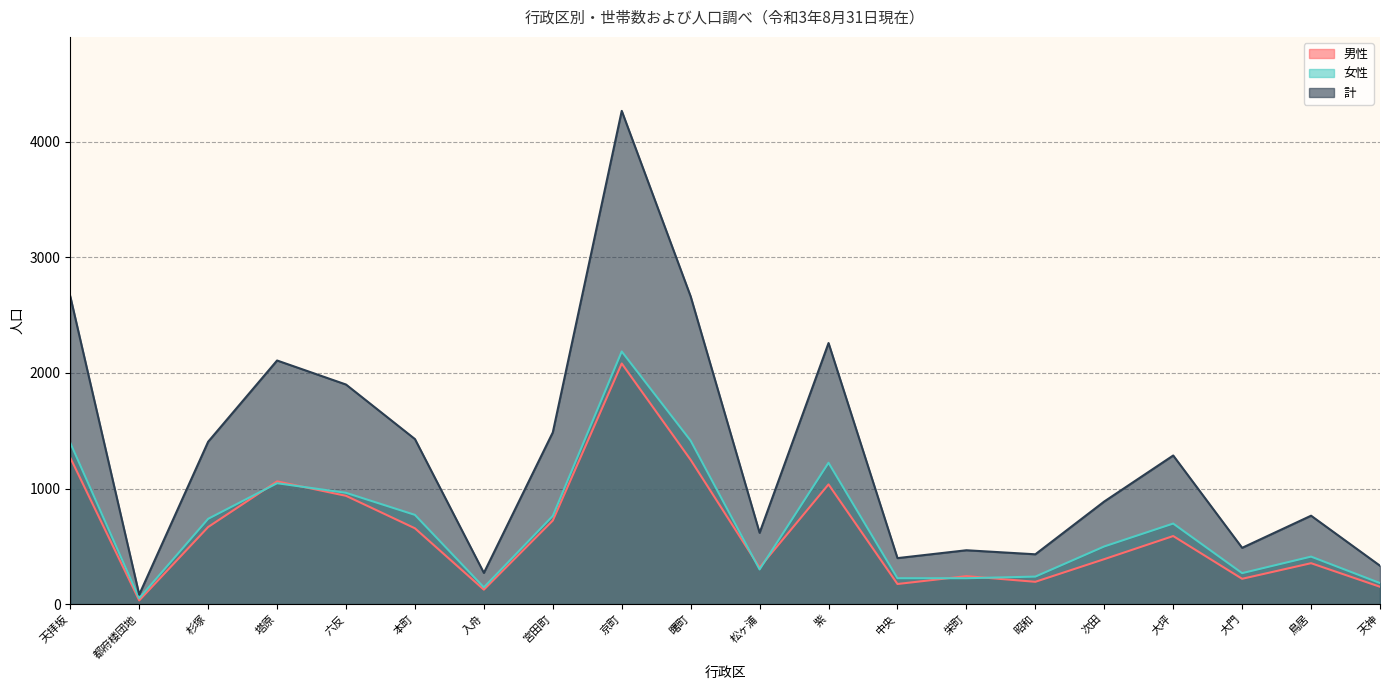

At which label does 男性 reach its peak?

京町